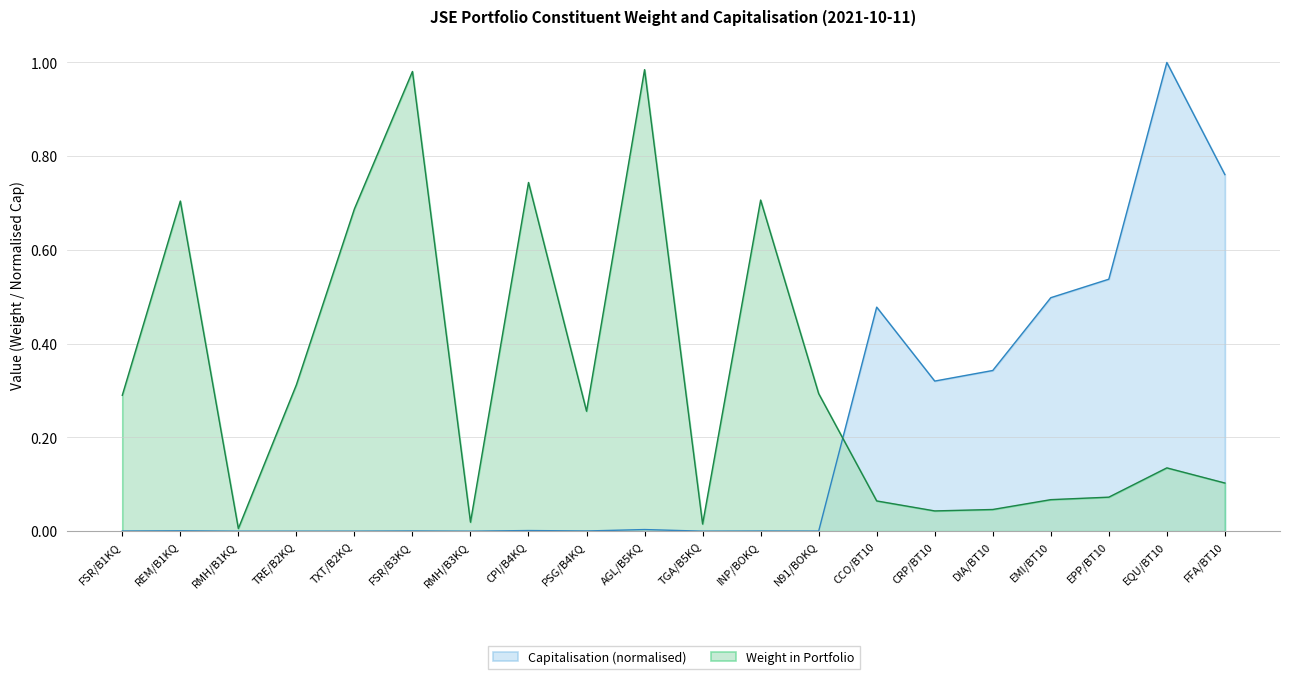

How many categories are shown in the chart?

20